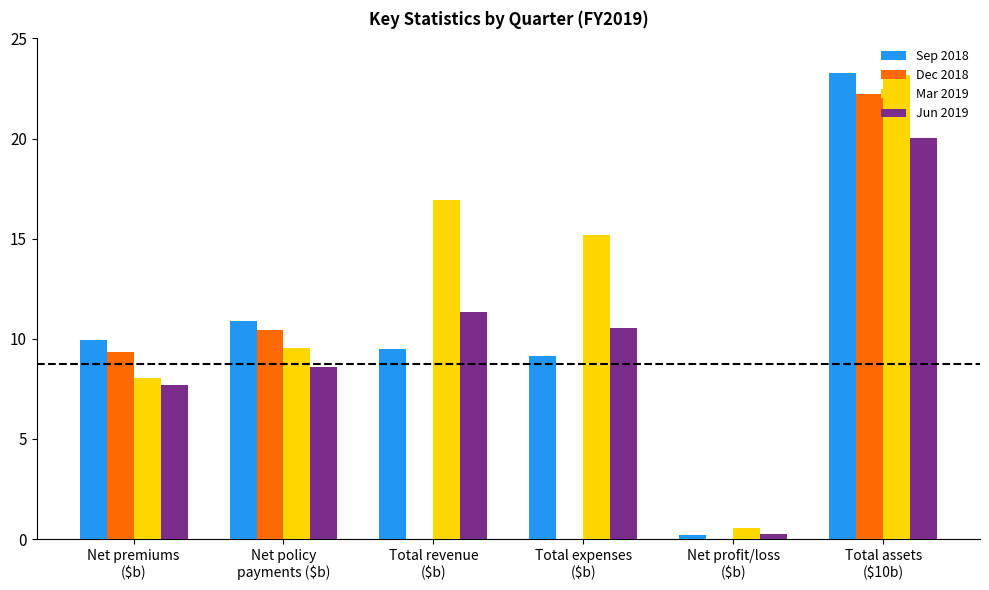

What is the average value of the Sep 2018 series?

10.5